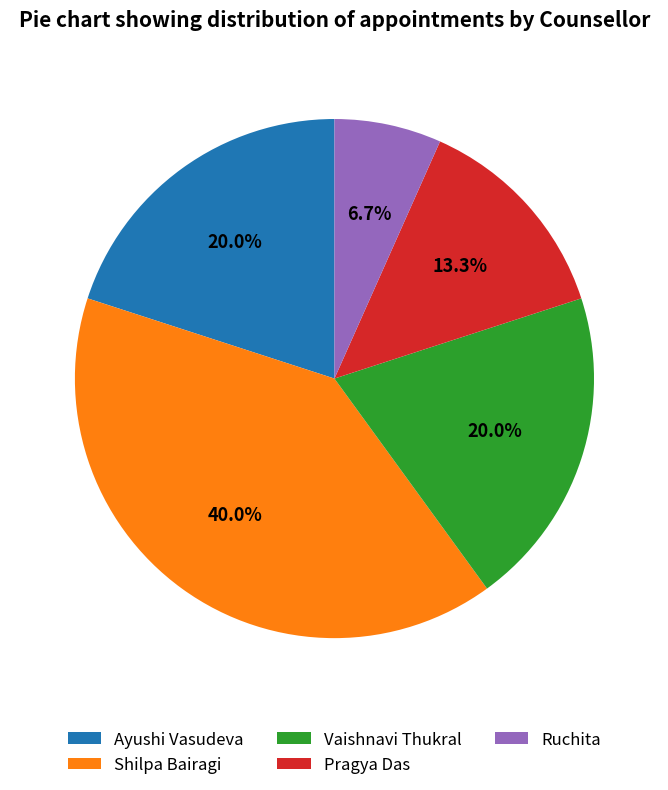

How much of the chart is everything except Ruchita?

93.3%